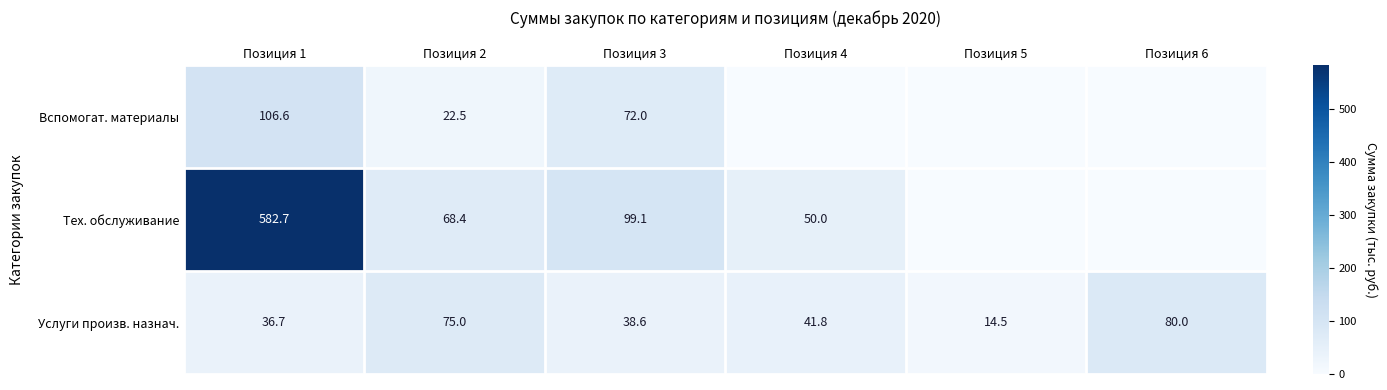

What is the sum of the Тех. обслуживание values at Позиция 3 and Позиция 4?

149.1